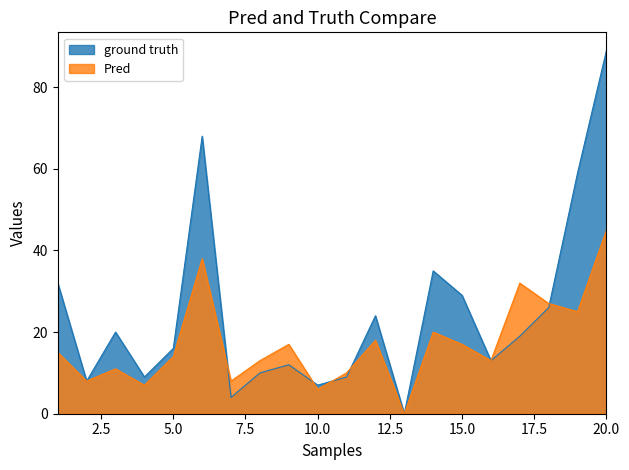

At which category does the chart reach its minimum across all series?

13